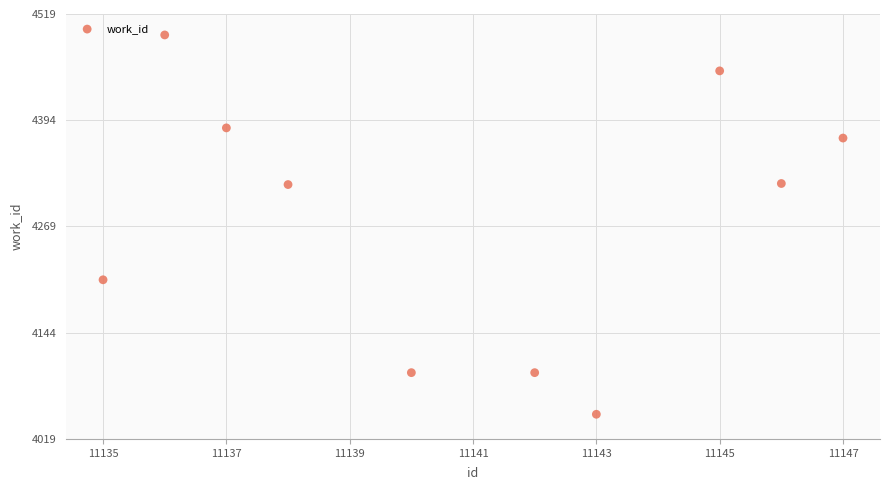

What is the average X value?

11140.9